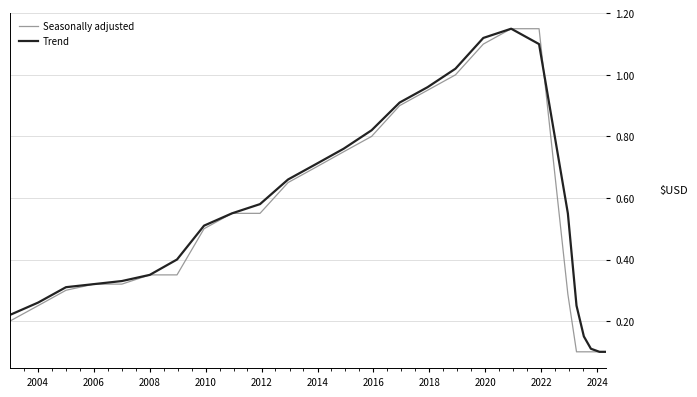

How many interior local peaks does the Trend series have?

1